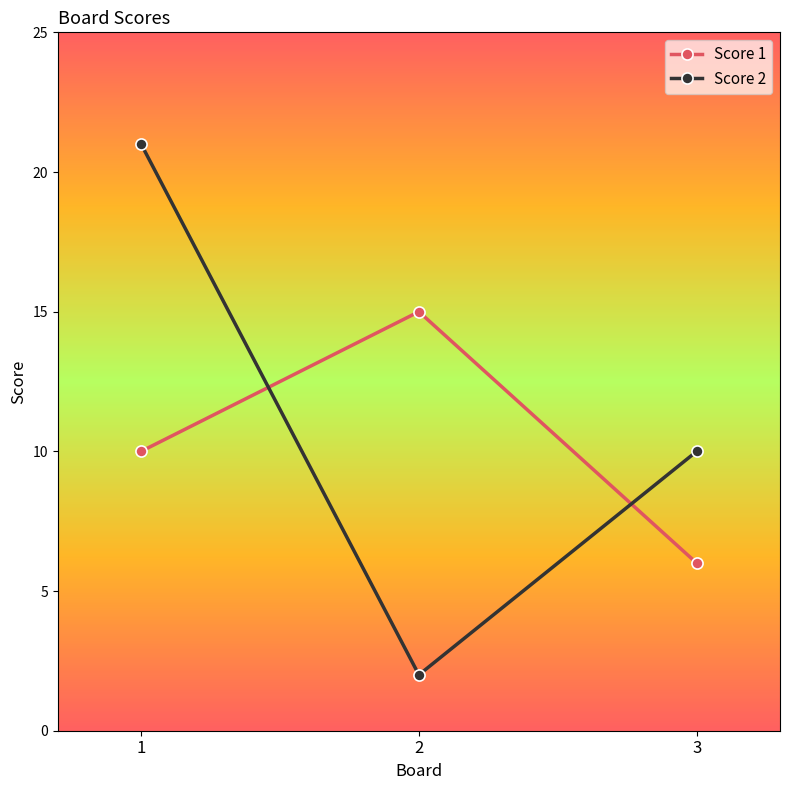

What is the minimum value shown in the chart?

2